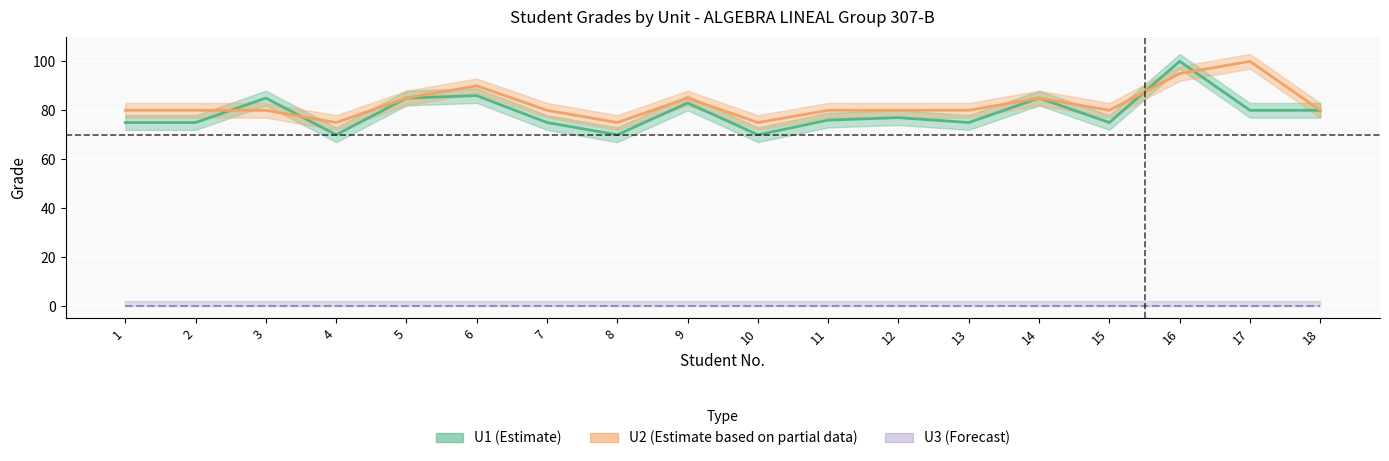

True or false: U2 (Partial Estimate) and U3 (Forecast) cross at least once.

False